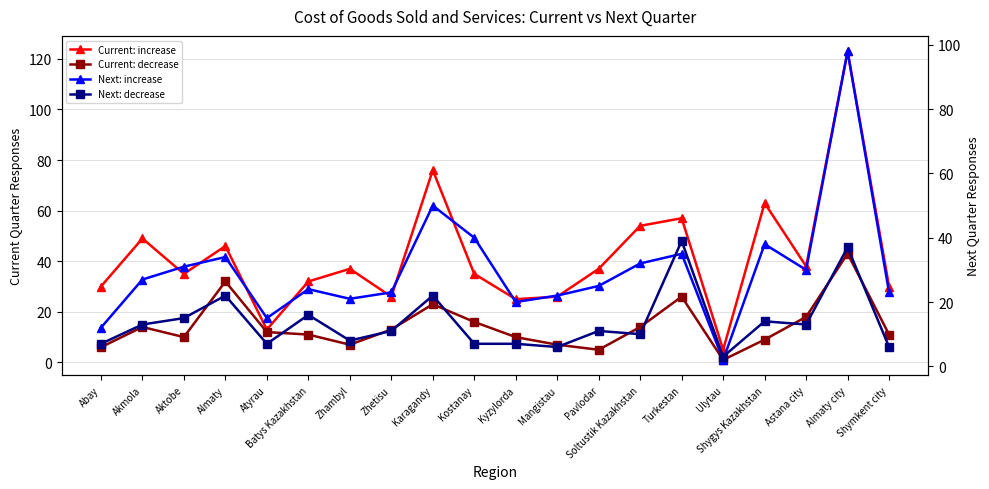

At which label does Current: decrease first exceed 12?

Akmola